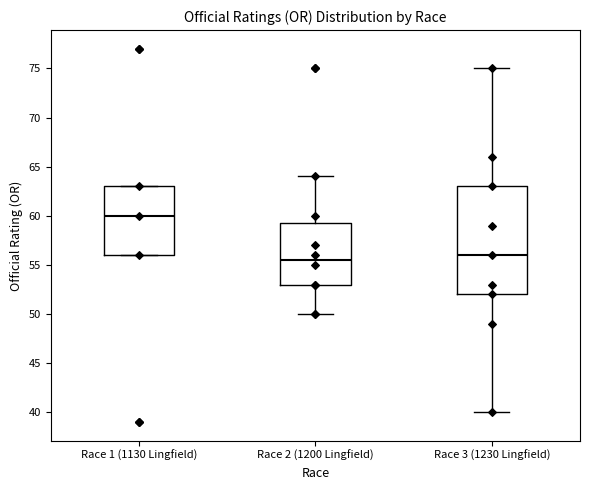

Reading left to right, read every box against the y-axis: the position of its median line, the range the box covers, and the ends of its whiskers. The values are not printed on the chart, so give them approximately, as read against the axis.

Race 1 (1130 Lingfield): median 60.0, box 56.0 to 63.0, whiskers 56.0 to 63.0
Race 2 (1200 Lingfield): median 55.5, box 53.0 to 59.5, whiskers 50.0 to 64.0
Race 3 (1230 Lingfield): median 56.0, box 52.0 to 63.0, whiskers 40.0 to 75.0